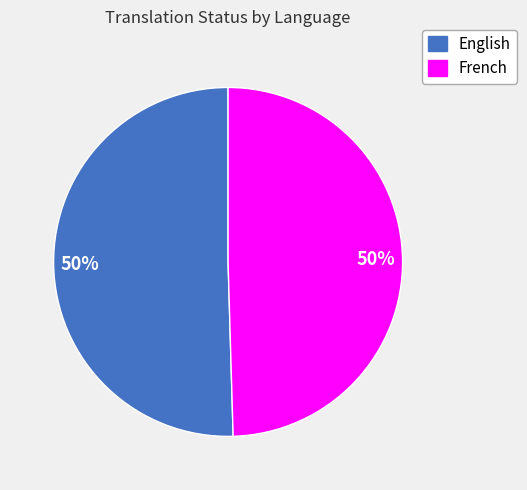

To the nearest percent, what is the combined percentage of English and French?

100%